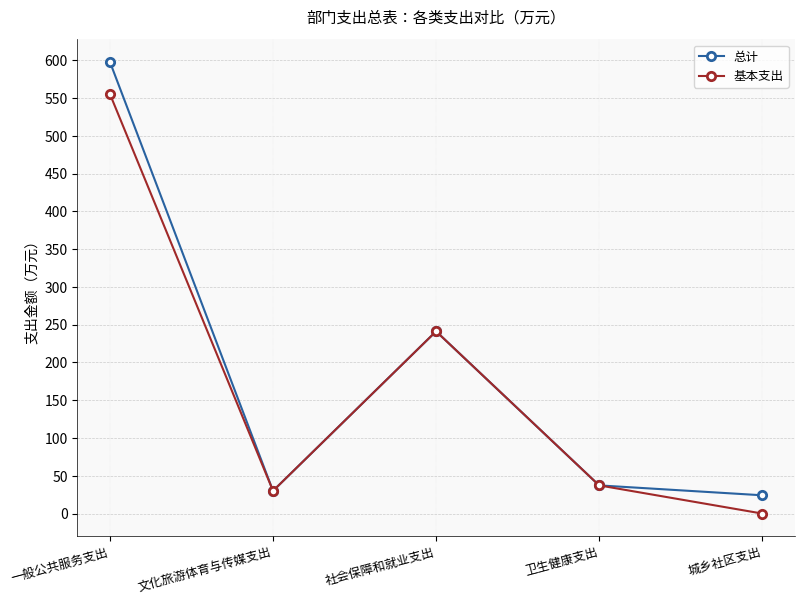

The 基本支出 series shows 0.0 at 城乡社区支出. True or false?

True